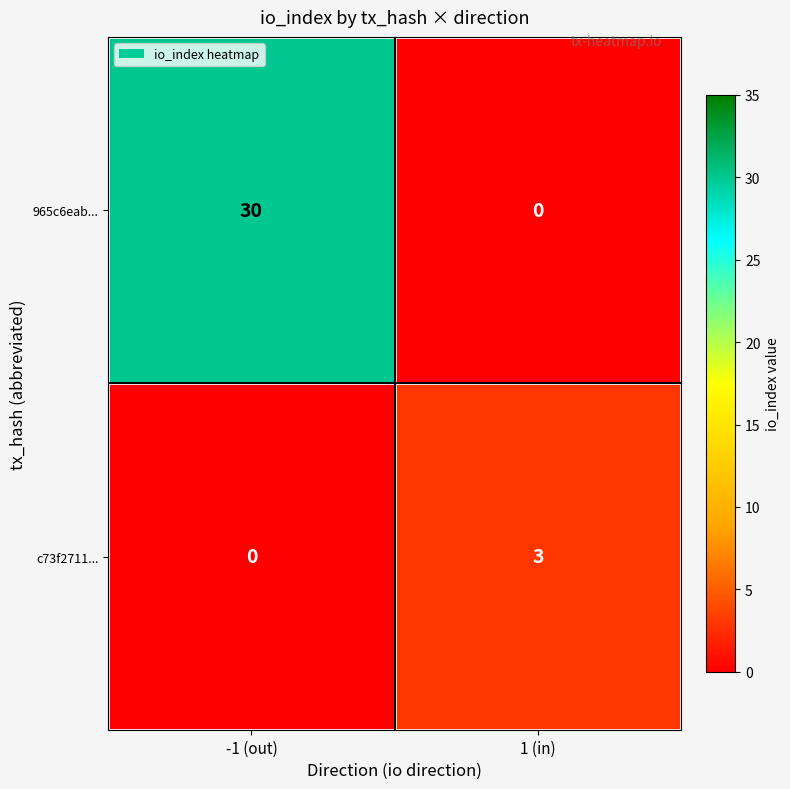

At how many categories does at least one series exceed 17?

1